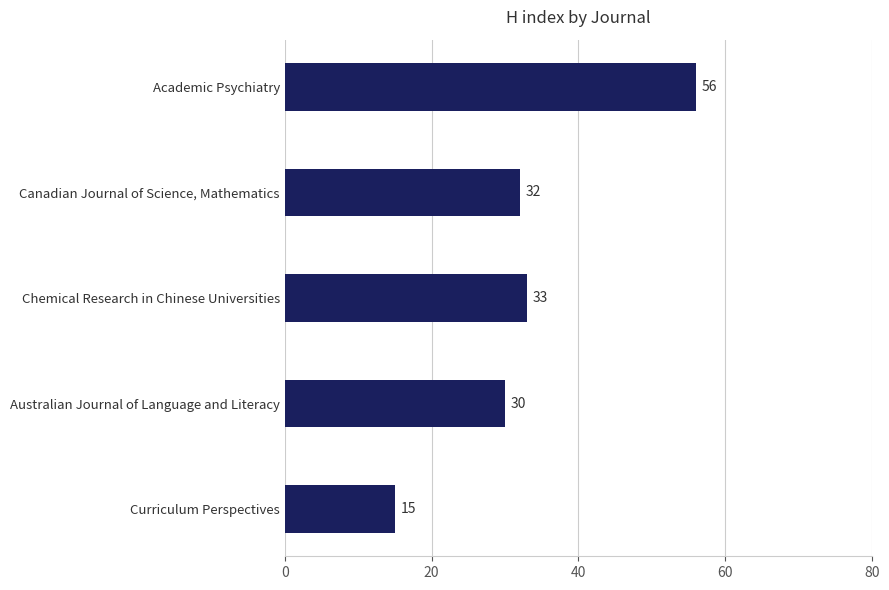

How many distinct data groups are displayed?

1